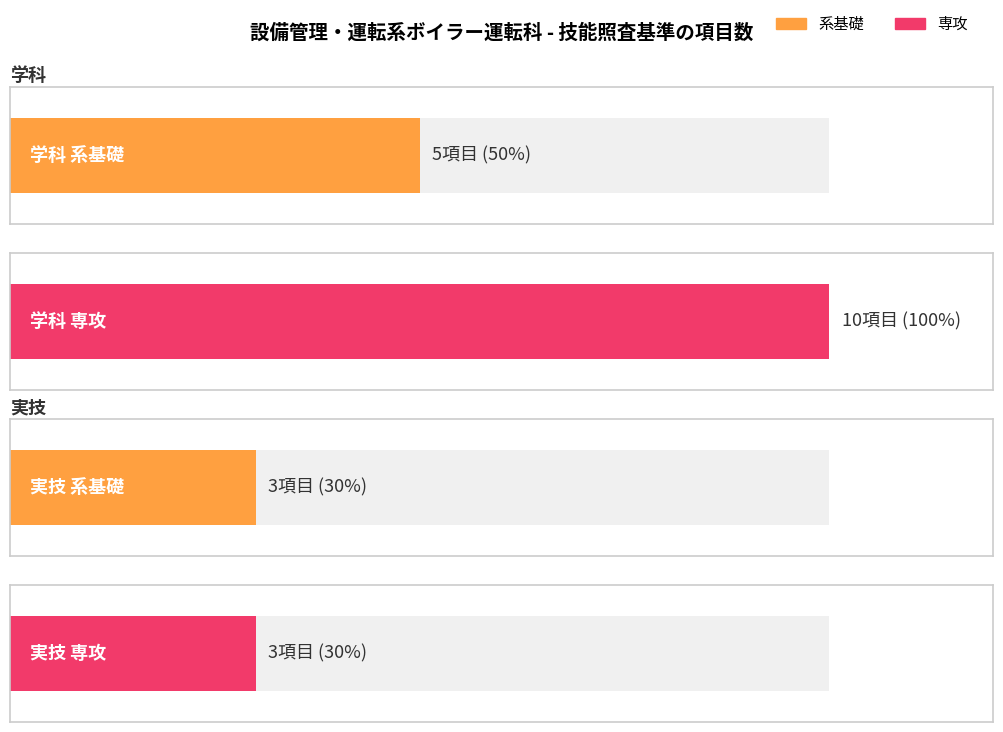

List the labels in order of value, largest first.

学科 専攻, 学科 系基礎, 実技 系基礎, 実技 専攻